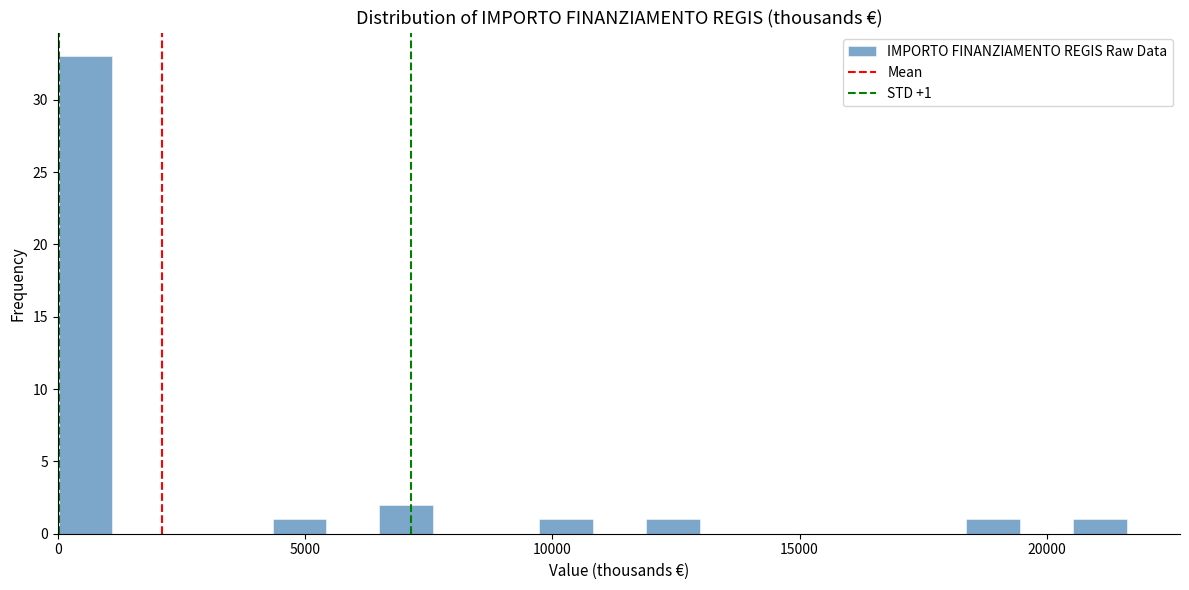

Around what value on the x-axis is the tallest bar? Give the approximate position of its centre, as read against the axis.

500